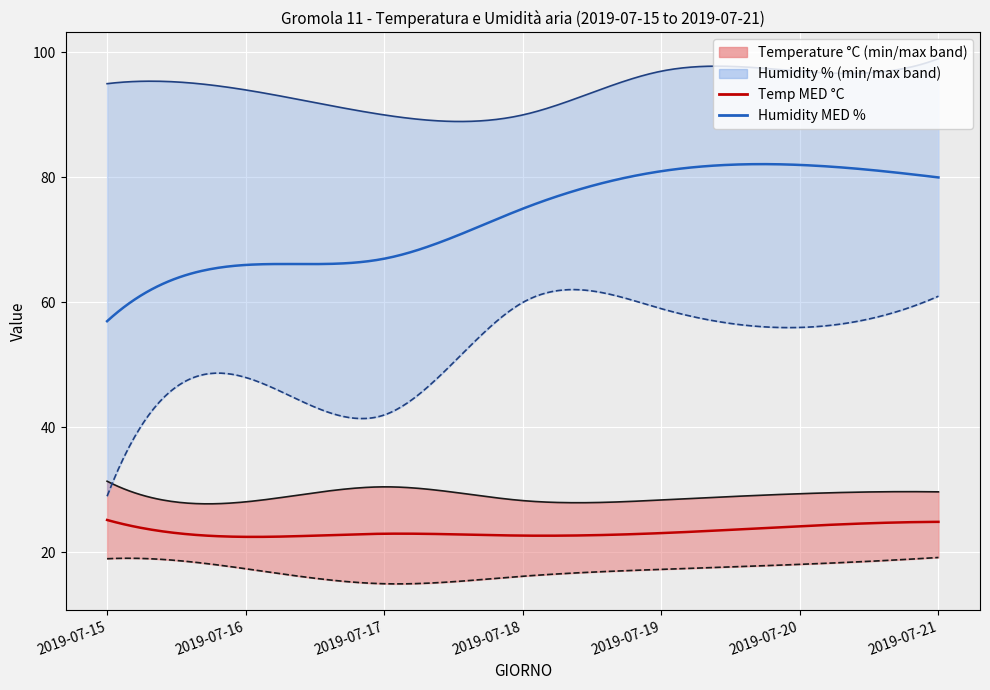

What is the value of the Humidity MAX point at the 4th from the left?

90.0